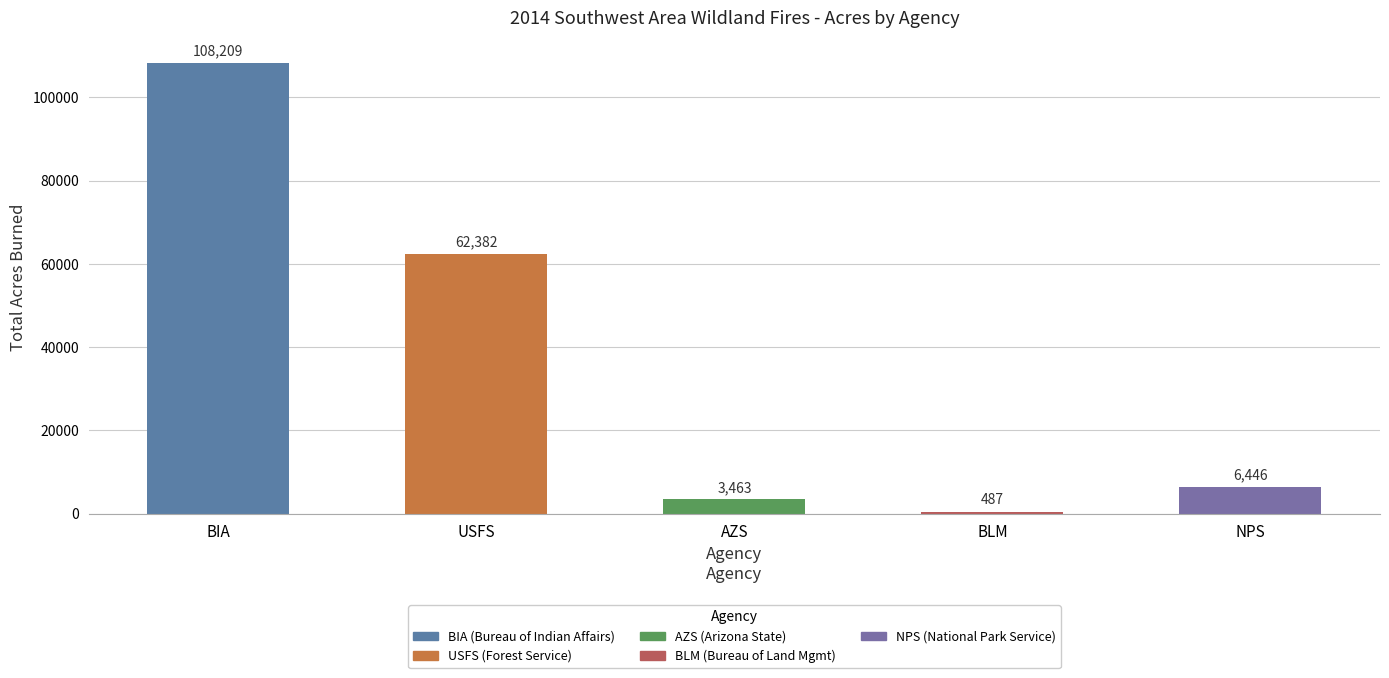

At which label does the data first exceed 6446?

BIA